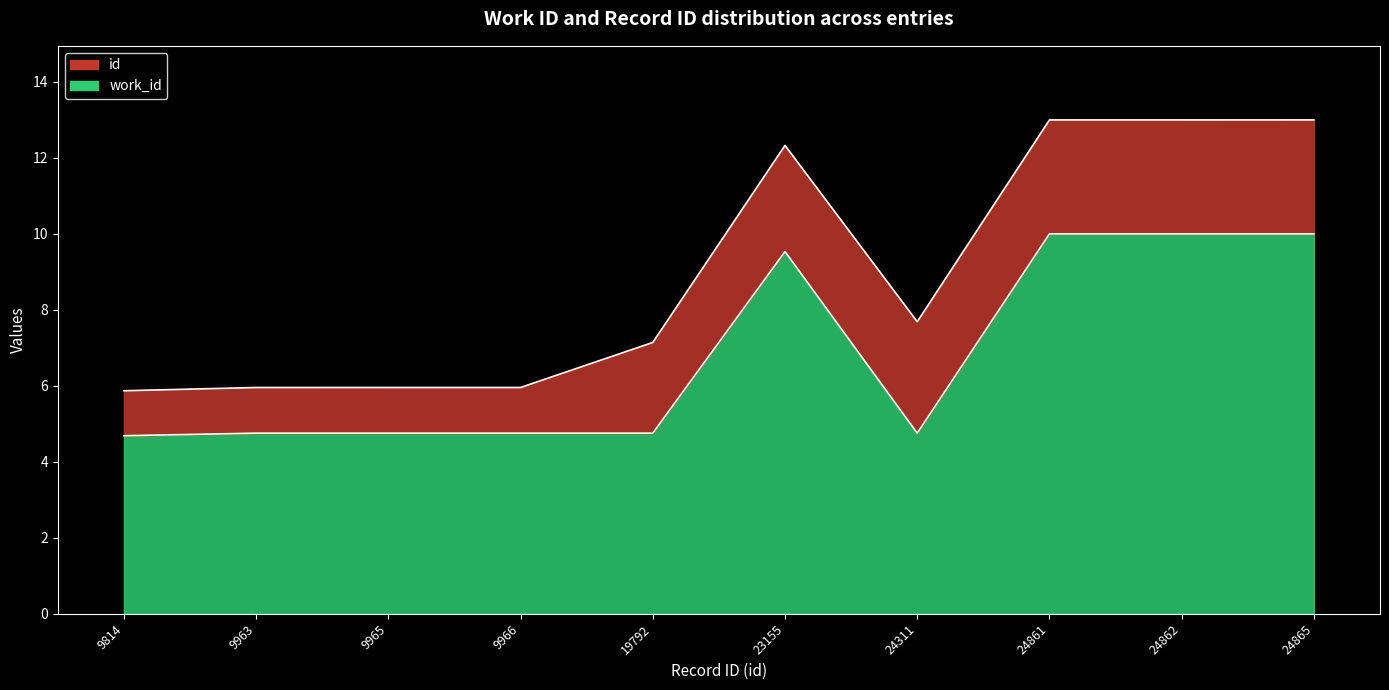

What is the value of the 8th point from the left?

10.0